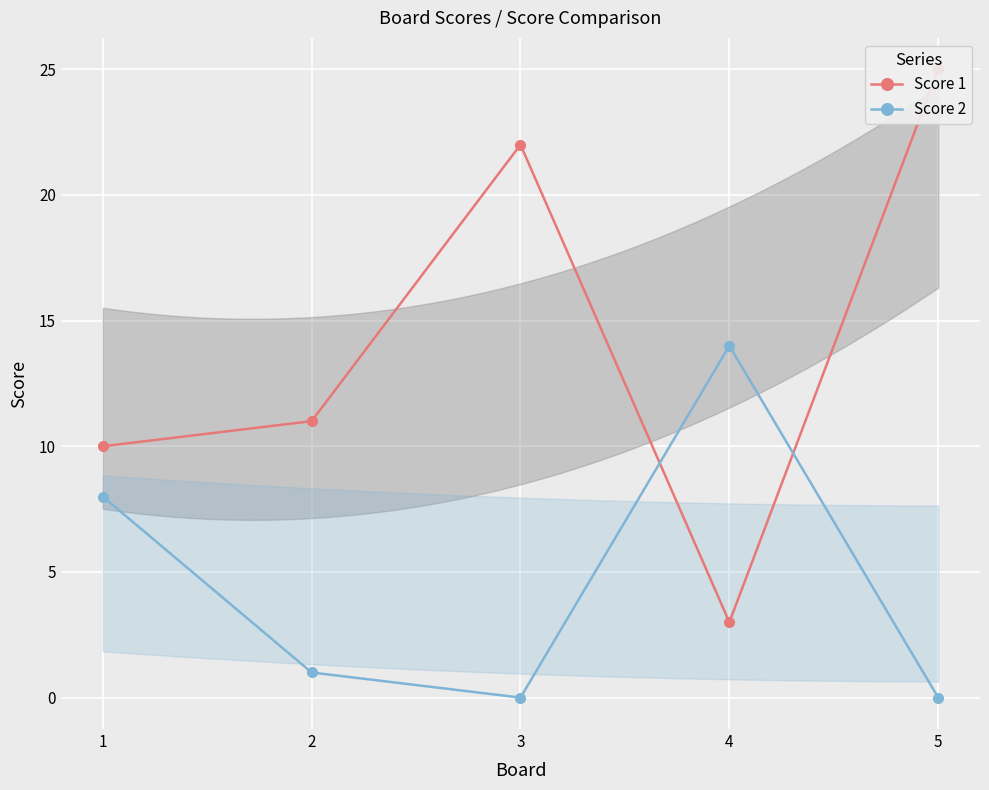

Reading left to right, what are all the values shown in this chart?

Score 1: 1=10	2=11	3=22	4=3	5=25
Score 2: 1=8	2=1	3=0	4=14	5=0